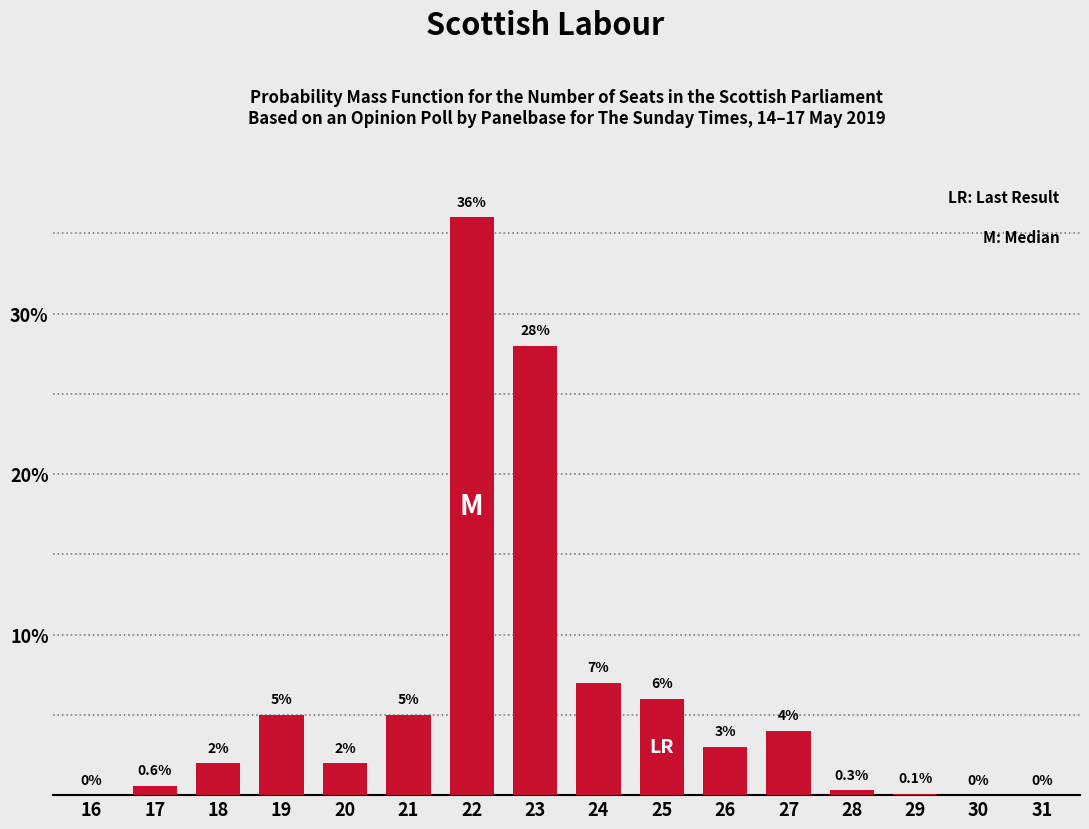

Reading right to left, transcribe all the data shown in this chart.

31=0.0	30=0.0	29=0.1	28=0.3	27=4.0	26=3.0	25=6.0	24=7.0	23=28.0	22=36.0	21=5.0	20=2.0	19=5.0	18=2.0	17=0.6	16=0.0